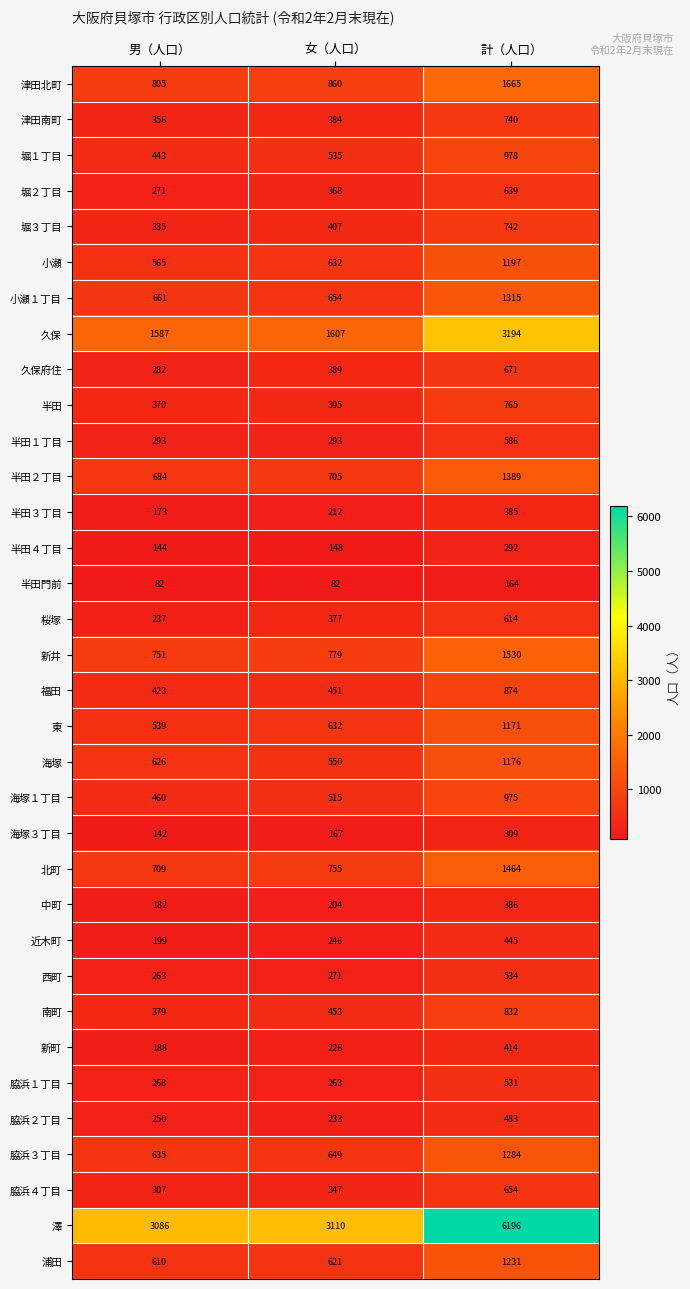

At 計（人口）, list the series in order from largest to smallest.

澤, 久保, 津田北町, 新井, 北町, 半田２丁目, 小瀬１丁目, 脇浜３丁目, 浦田, 小瀬, 海塚, 東, 堀１丁目, 海塚１丁目, 福田, 南町, 半田, 堀３丁目, 津田南町, 久保府住, 脇浜４丁目, 堀２丁目, 桜塚, 半田１丁目, 西町, 脇浜１丁目, 脇浜２丁目, 近木町, 新町, 中町, 半田３丁目, 海塚３丁目, 半田４丁目, 半田門前